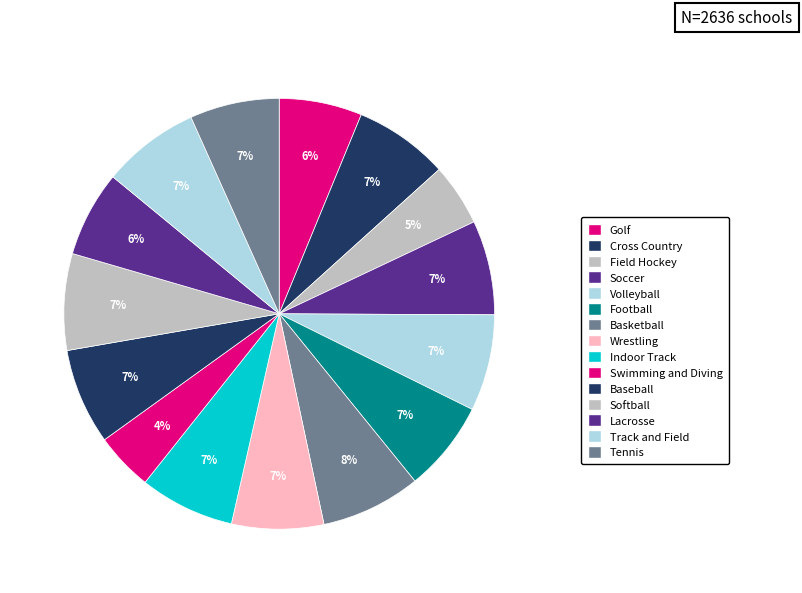

True or false: Wrestling accounts for 1% of the total.

False